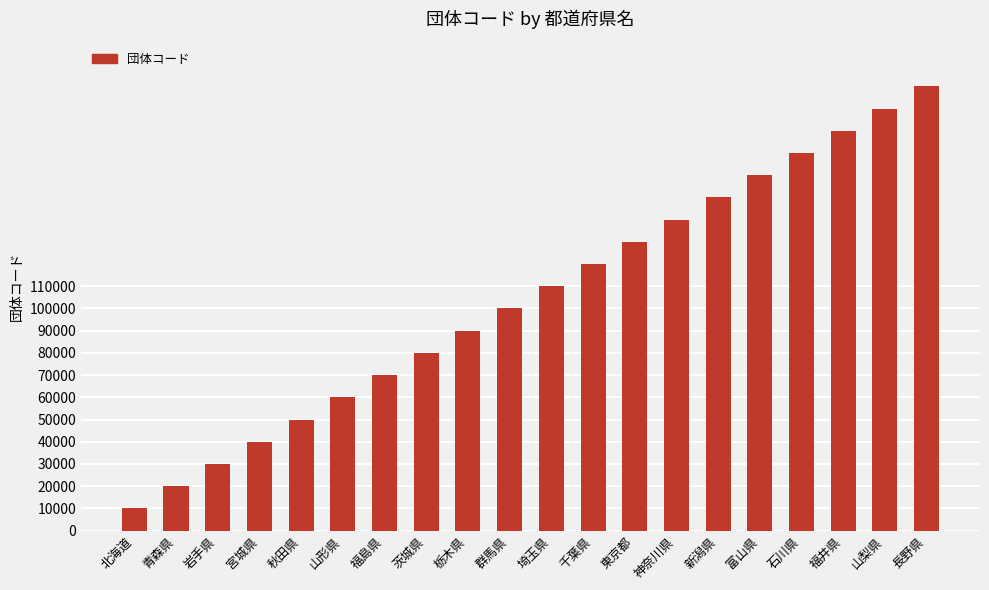

Rank the categories by value from highest to lowest.

長野県, 山梨県, 福井県, 石川県, 富山県, 新潟県, 神奈川県, 東京都, 千葉県, 埼玉県, 群馬県, 栃木県, 茨城県, 福島県, 山形県, 秋田県, 宮城県, 岩手県, 青森県, 北海道